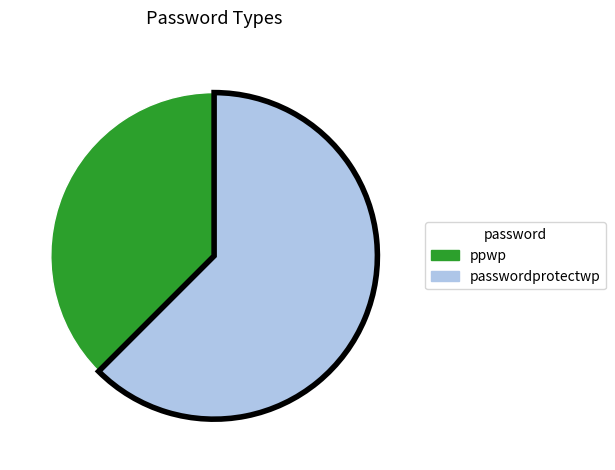

Rank the categories by value from highest to lowest.

passwordprotectwp, ppwp